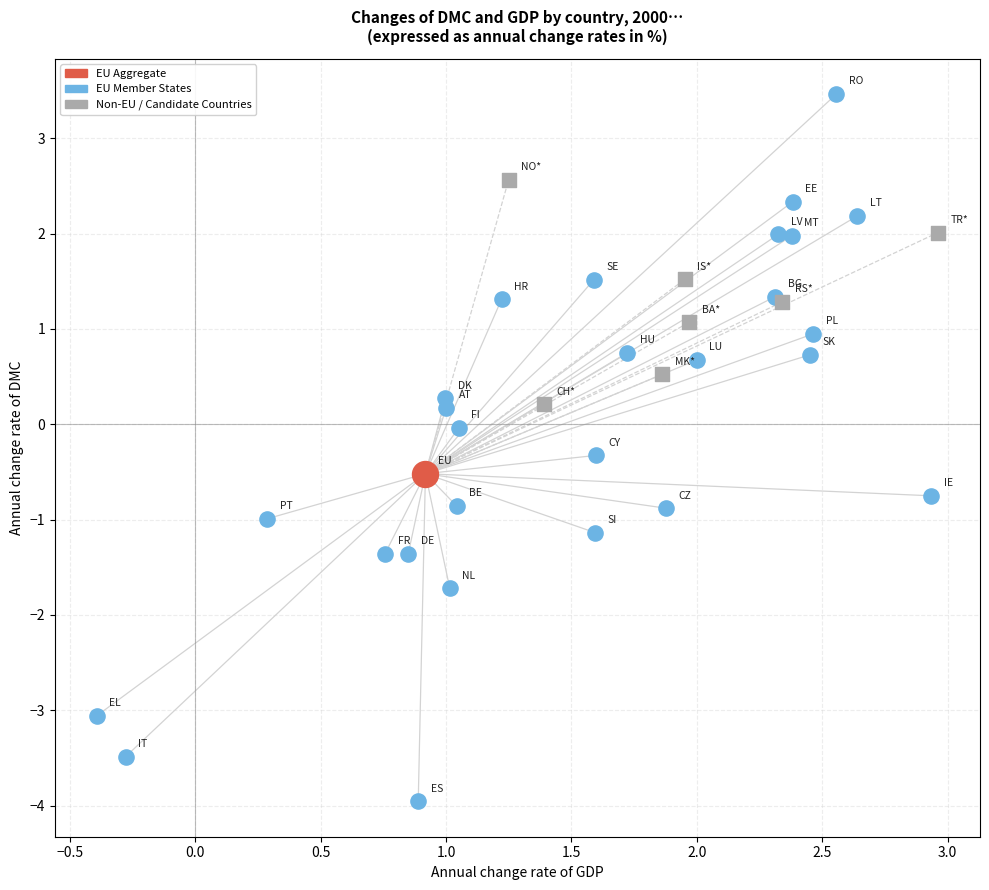

What are all the series names shown in the legend?

EU Aggregate, EU Member States, Non-EU / Candidate Countries